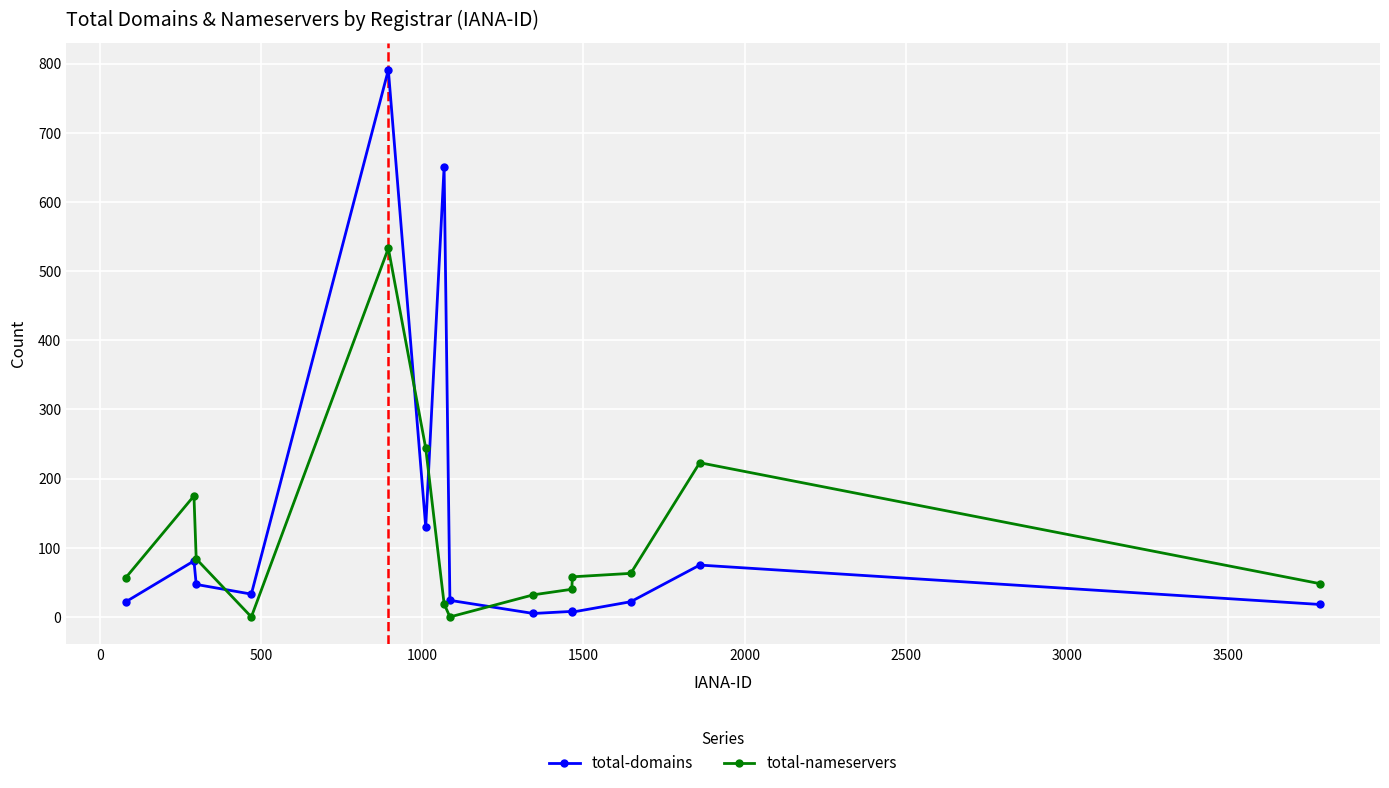

True or false: total-domains has more than 0 points higher than both neighbors.

True